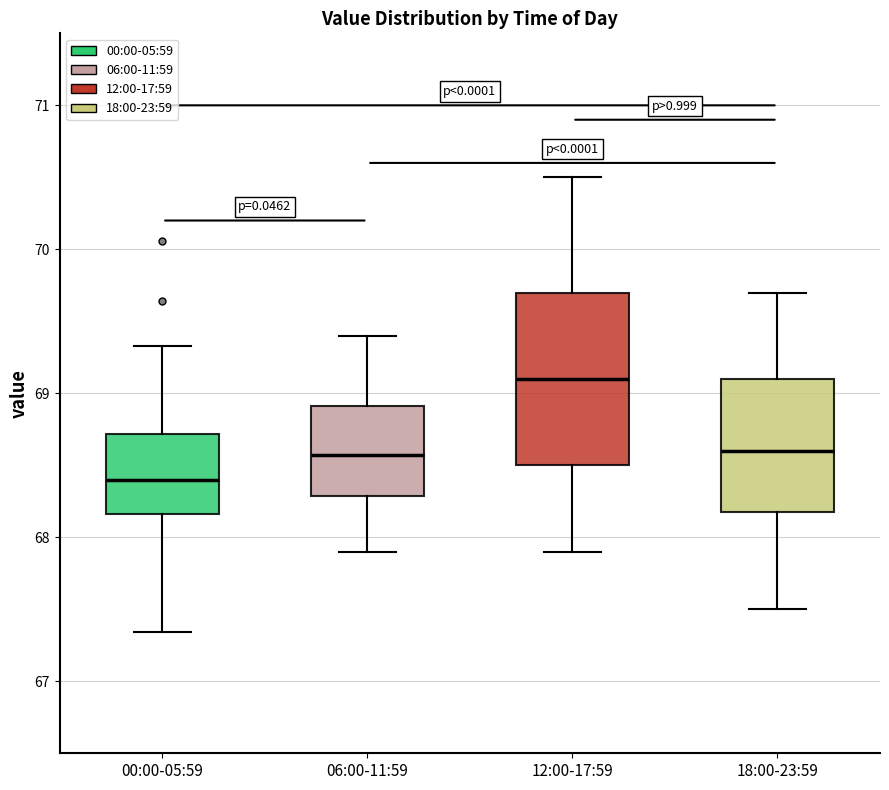

Comparing the boxes themselves (not the whiskers), which one is the tallest?

12:00-17:59